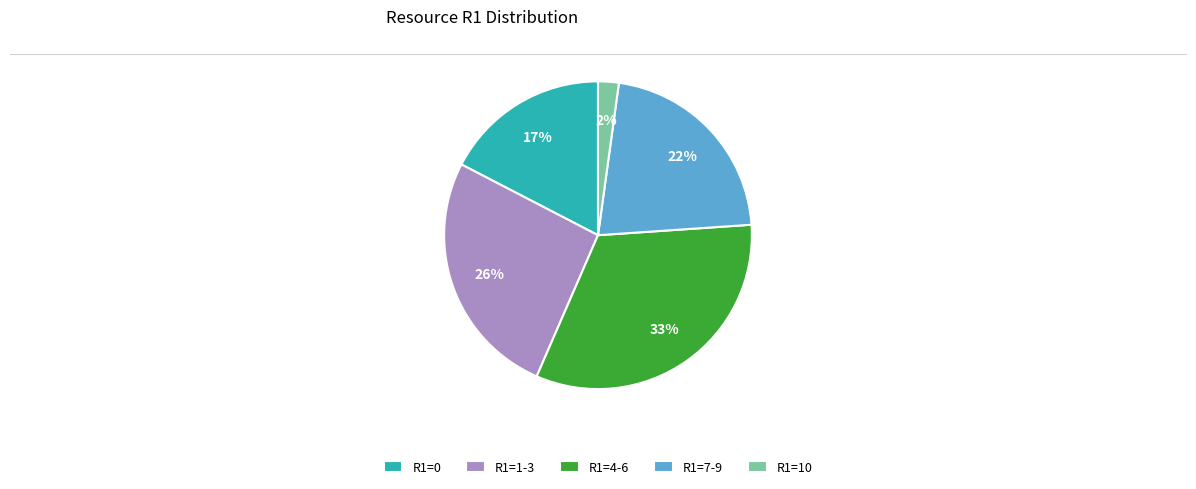

Rank the categories by value from lowest to highest.

R1=10, R1=0, R1=7-9, R1=1-3, R1=4-6